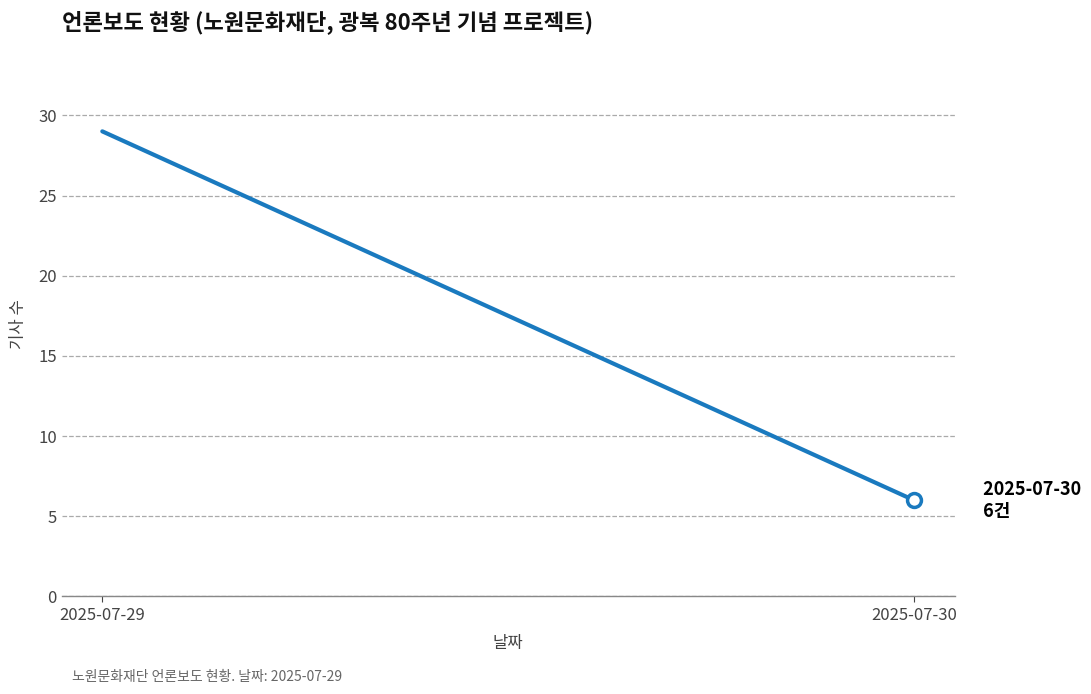

Which category has the lowest value across all series?

2025-07-30